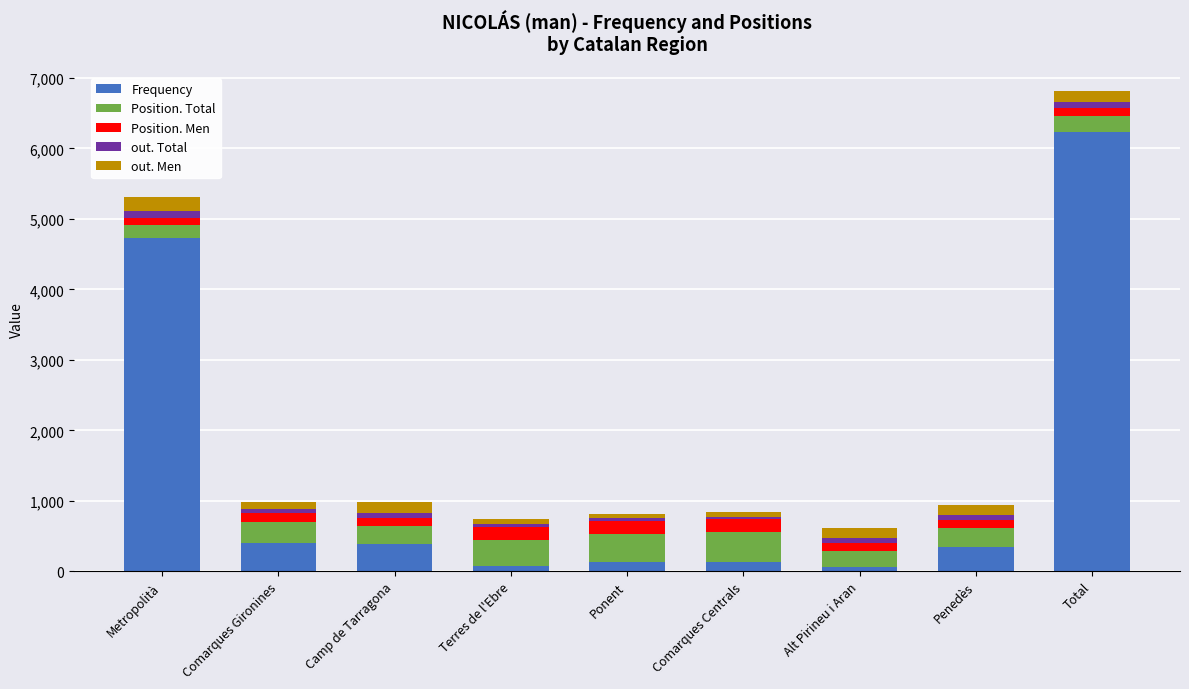

What is the sum of all Frequency values?

12478